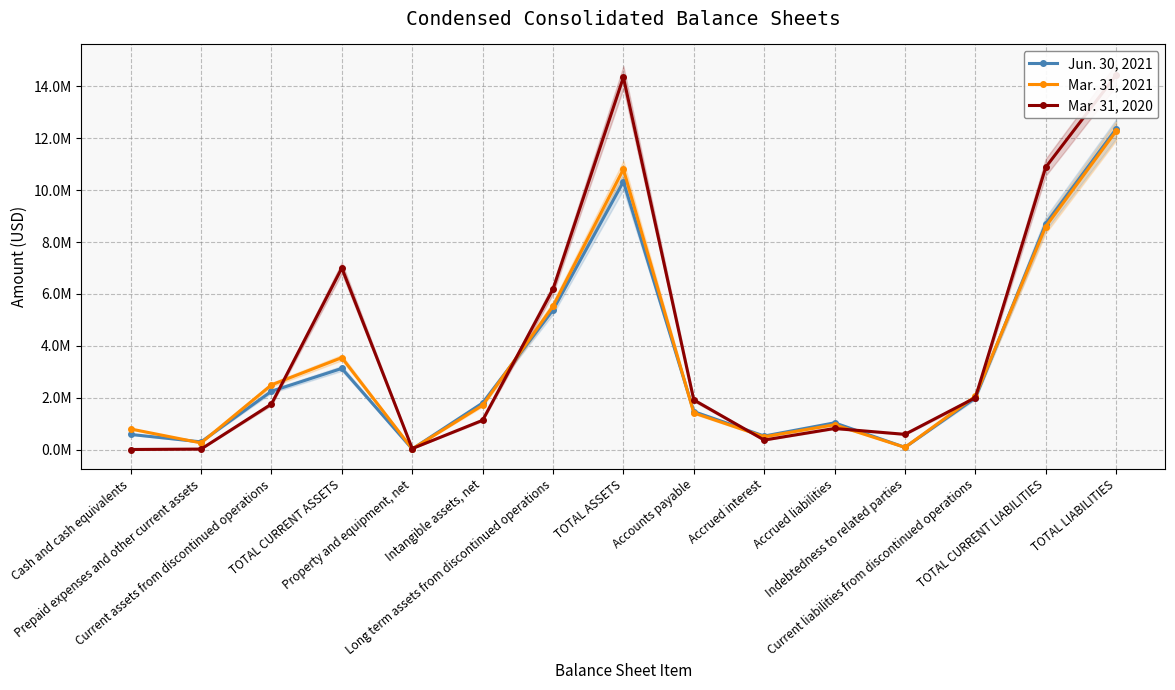

Is the value of Mar. 31, 2021 at Accounts payable greater than the value of Jun. 30, 2021 at TOTAL CURRENT LIABILITIES?

No